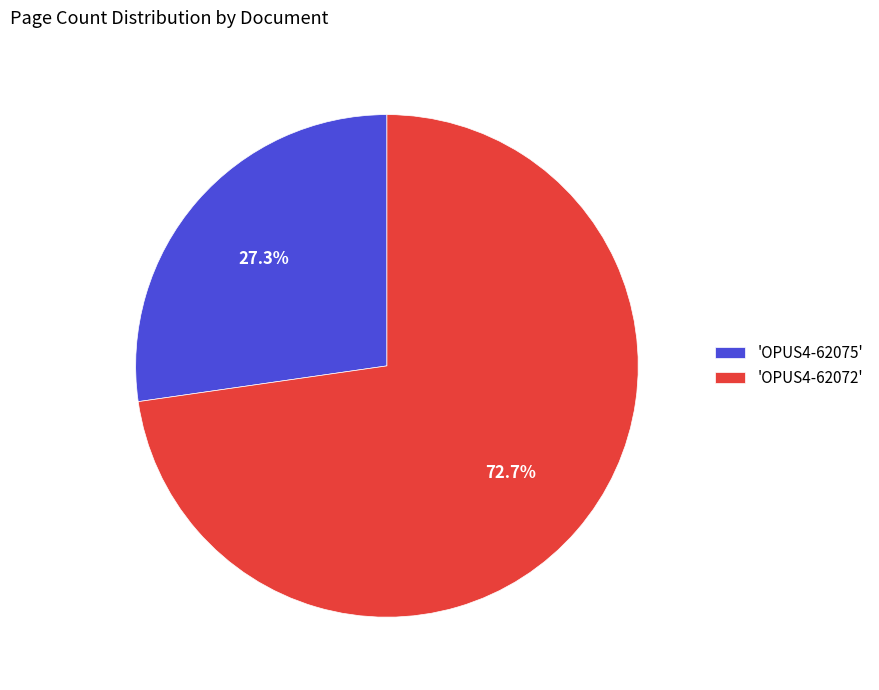

What is the majority slice?

'OPUS4-62072'